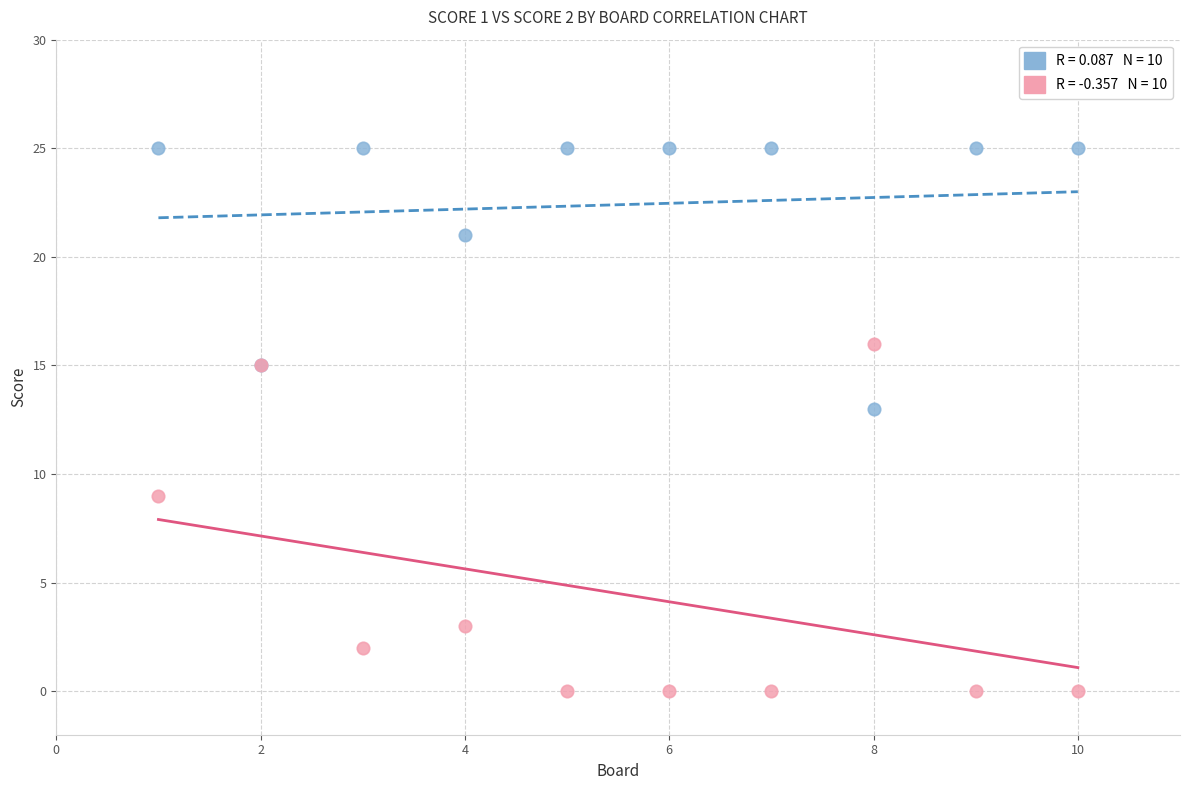

Across all series, what Y value is closest to 12?

13